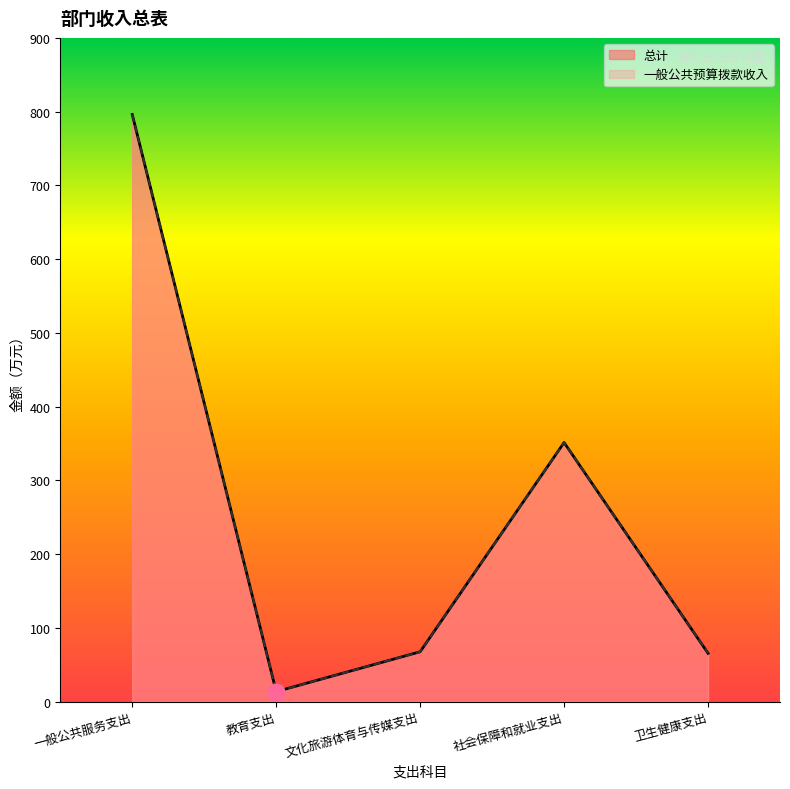

What is the average value of the 一般公共预算拨款收入 series?

258.8